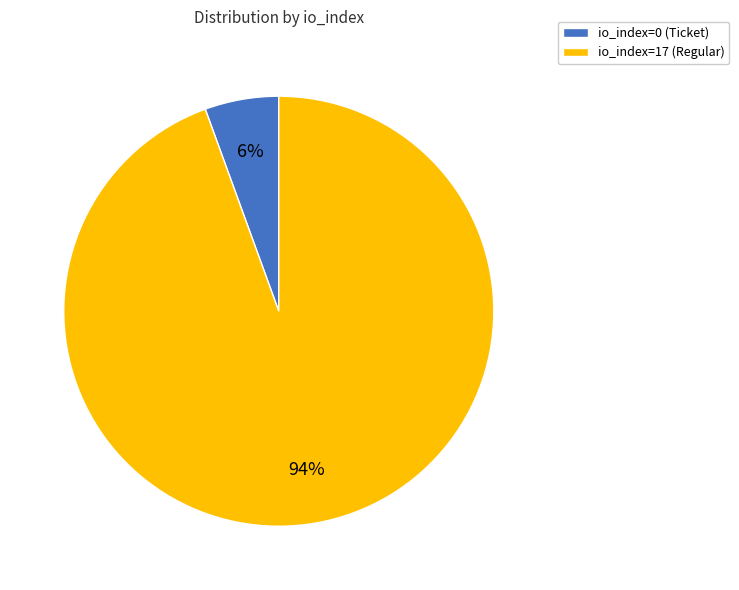

What is the majority slice?

io_index=17 (Regular)